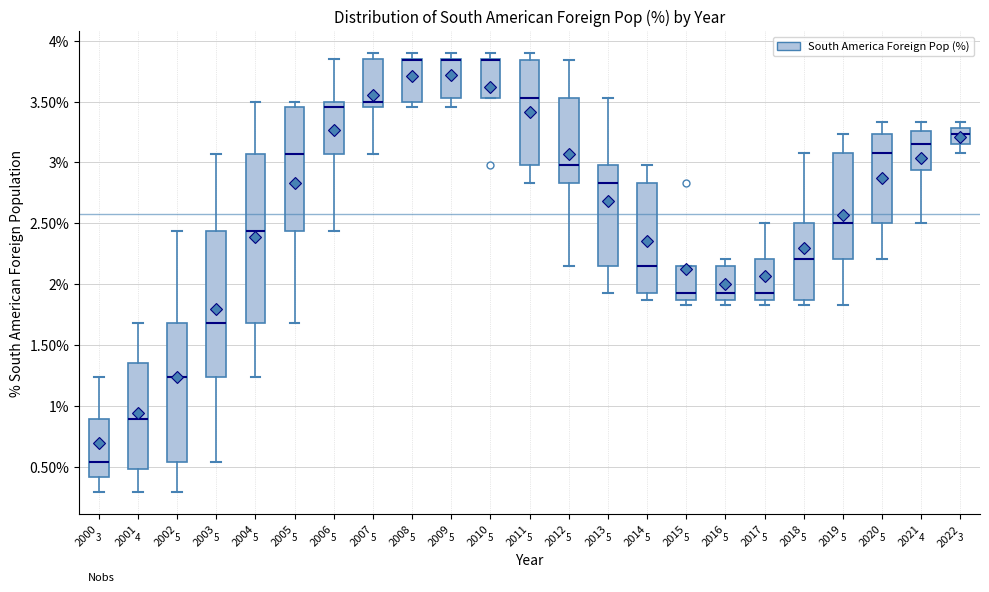

Comparing the boxes themselves (not the whiskers), which one is the tallest?

2004